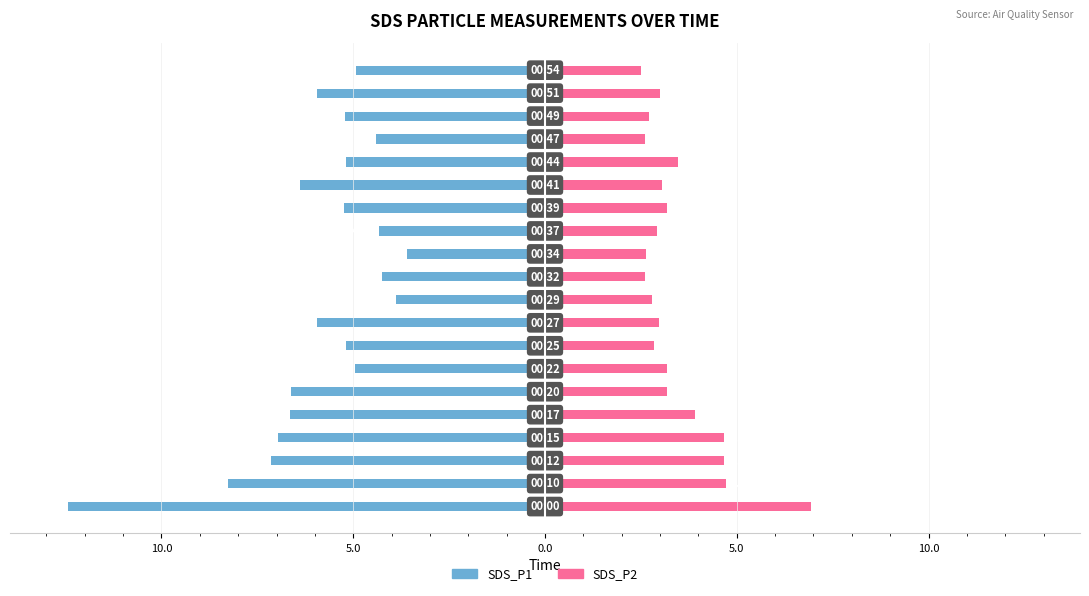

What is the label of the 16th bar from the left?

15